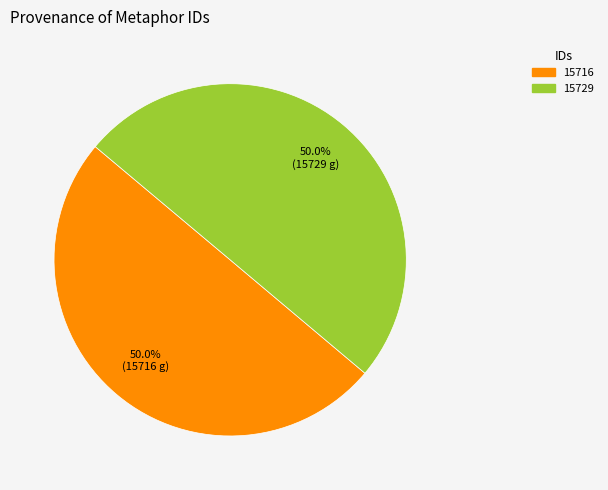

True or false: 15716 accounts for 65% of the total.

False